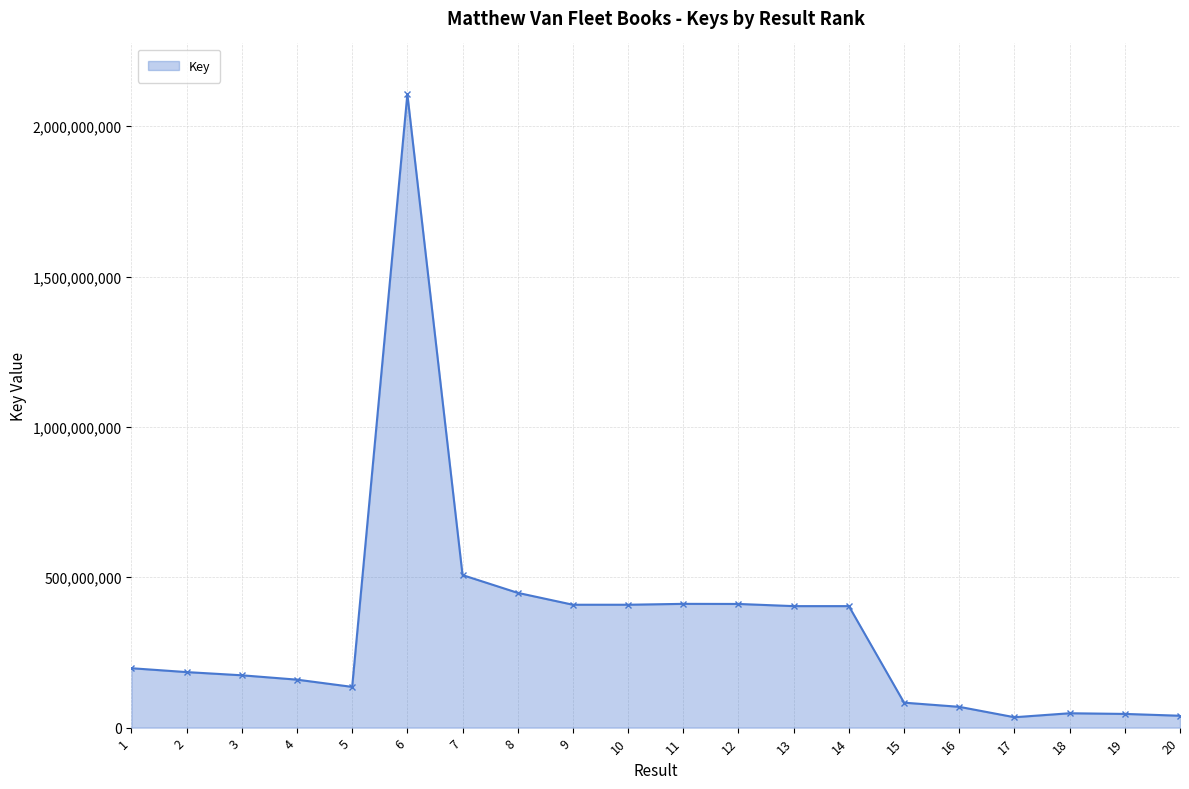

What is the change in value from 4 to 8?

+288647187